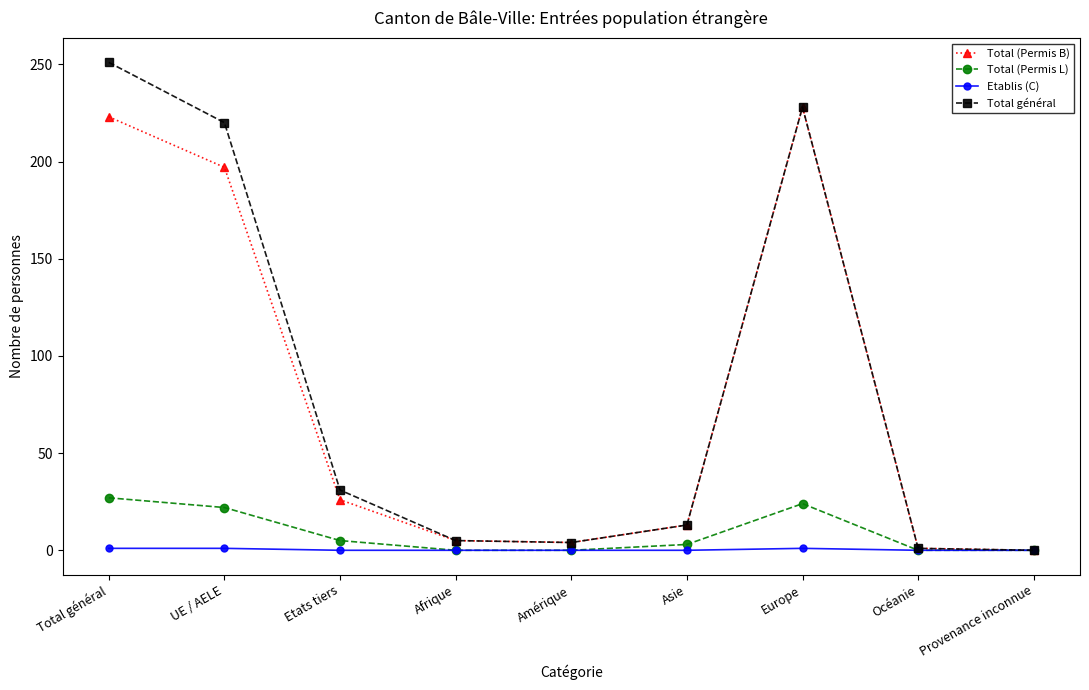

What is the maximum value for Total (Permis B)?

228